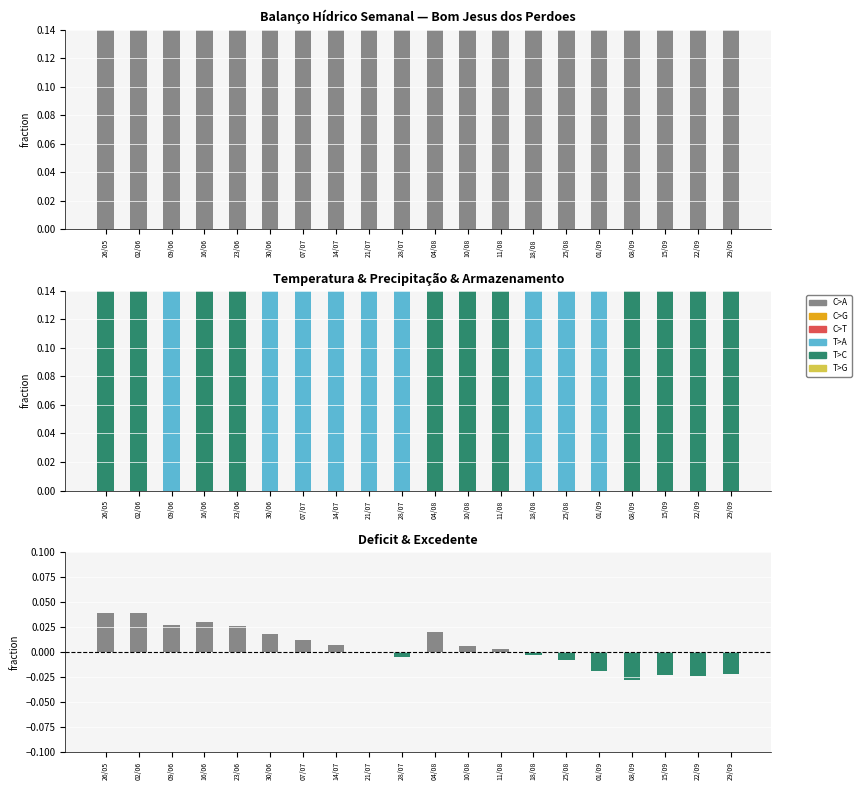

List the series in order of their peak value, lowest first.

Excedente, Deficit, Temperatura